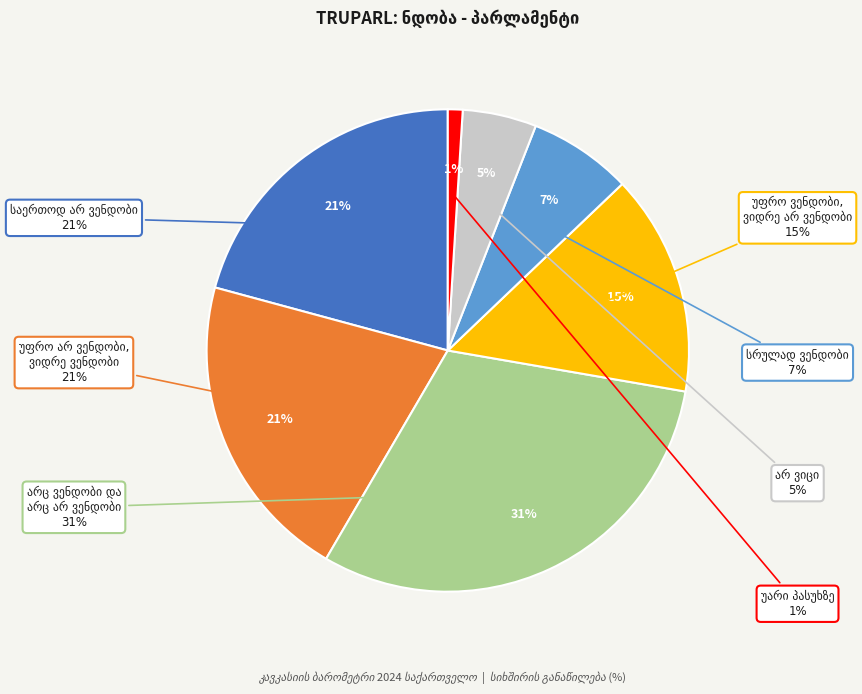

How many slices are in this pie chart?

7